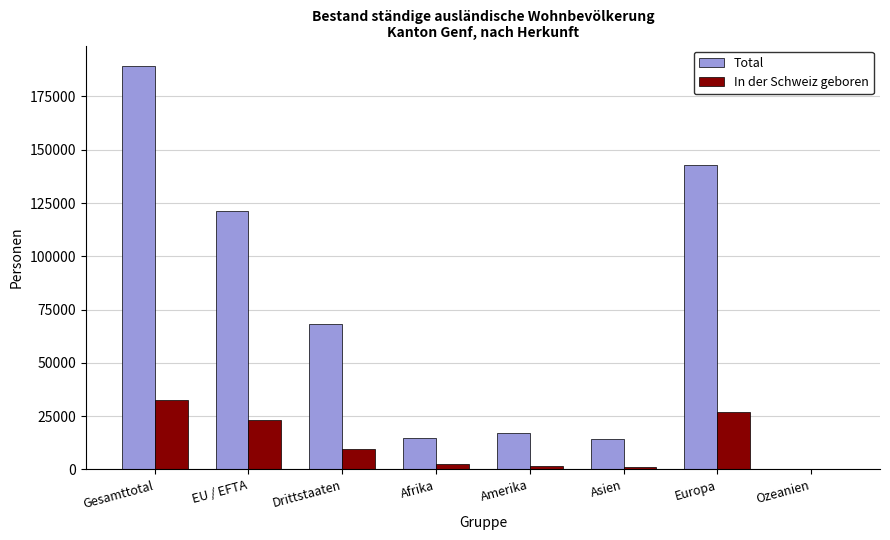

At which category is the sum across all series the highest?

Gesamttotal